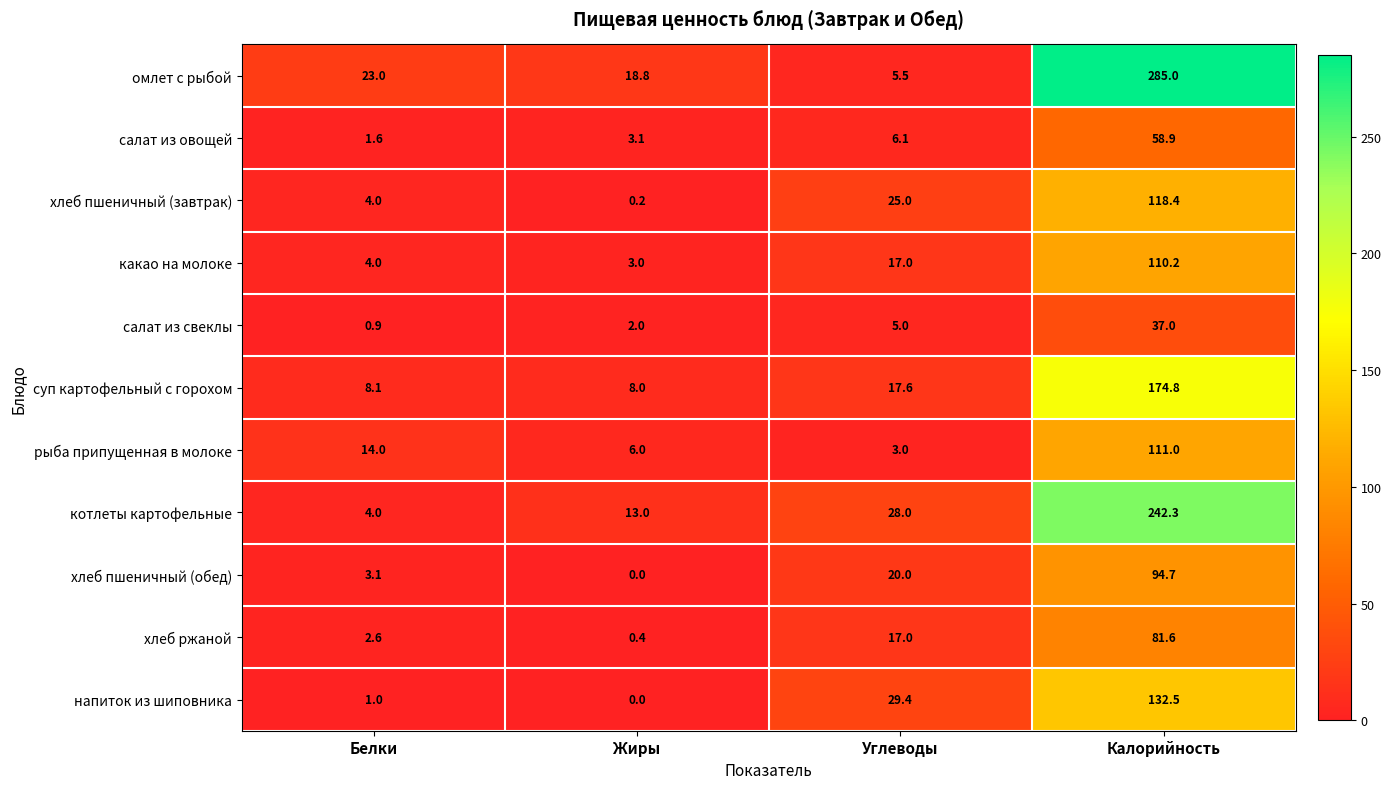

The value of котлеты картофельные at Калорийность is 315.8. True or false?

False